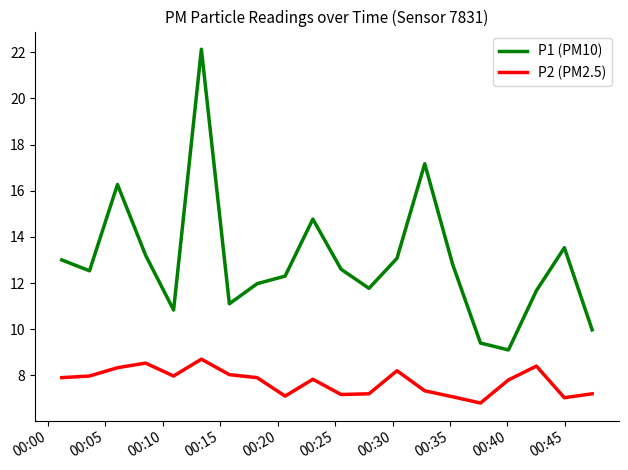

True or false: P1 (PM10) and P2 (PM2.5) intersect in this chart.

False